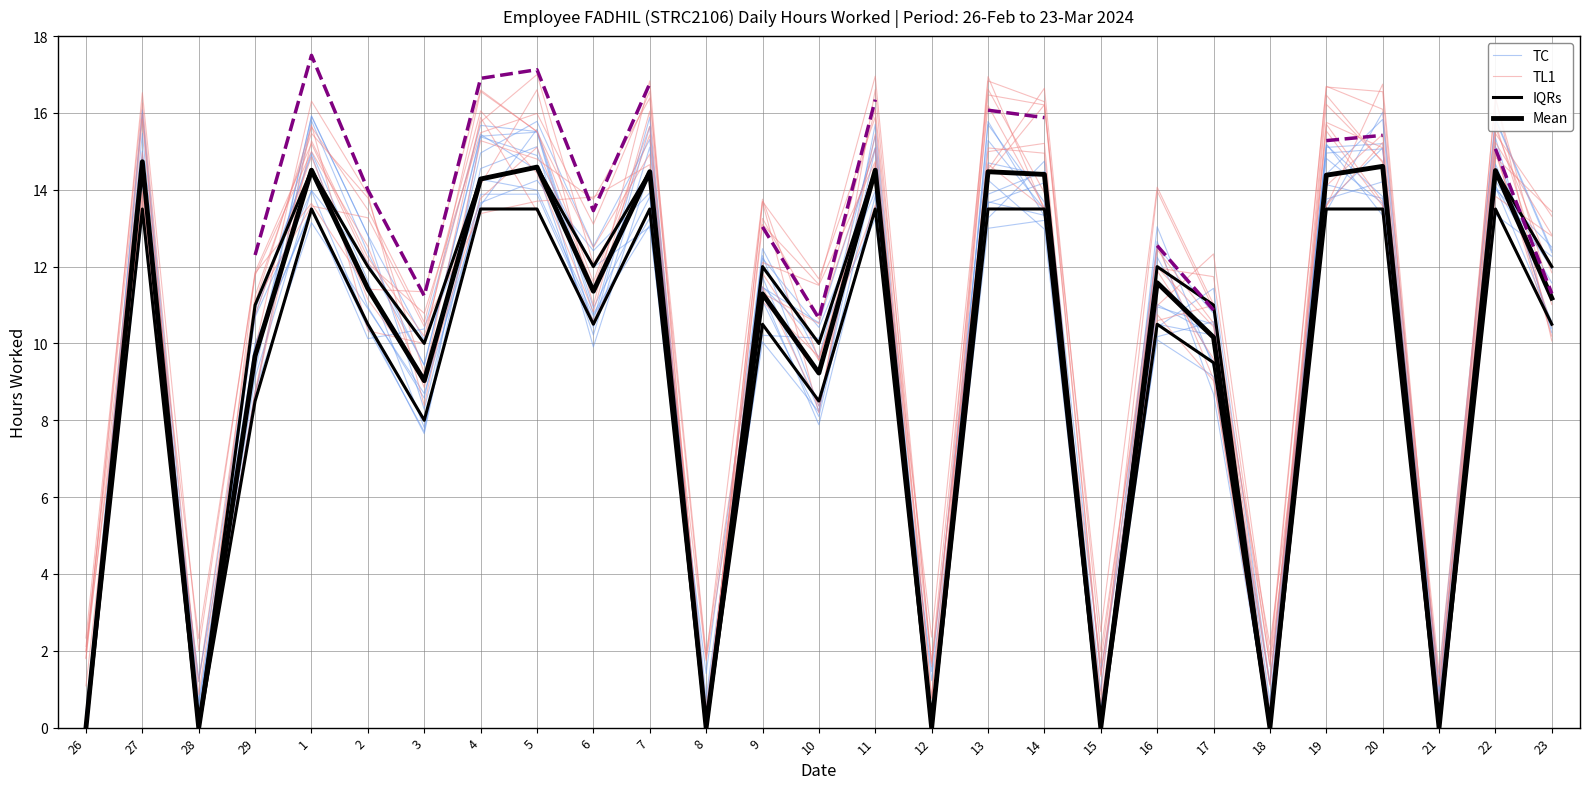

Is it true that TC equals 0.7 at 8?

False